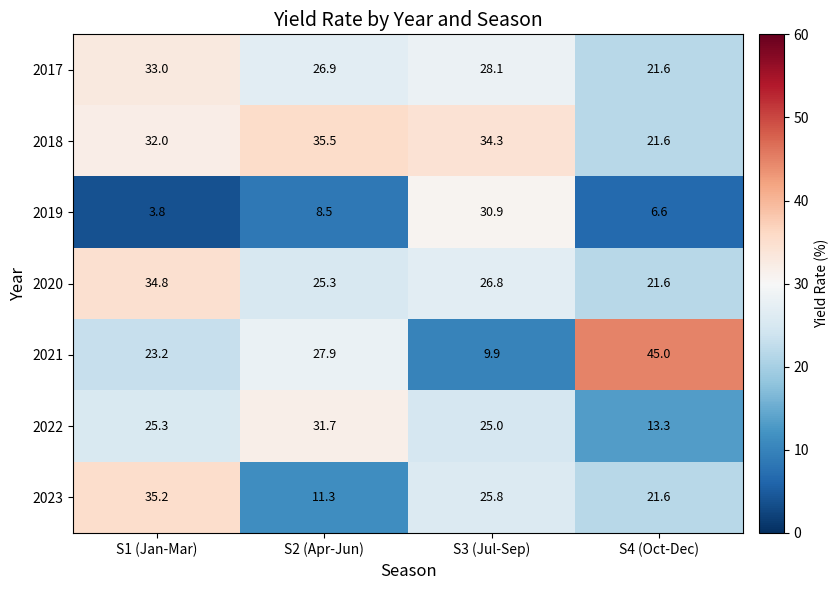

Where is 2017 nearest to the value 27?

S2 (Apr-Jun)